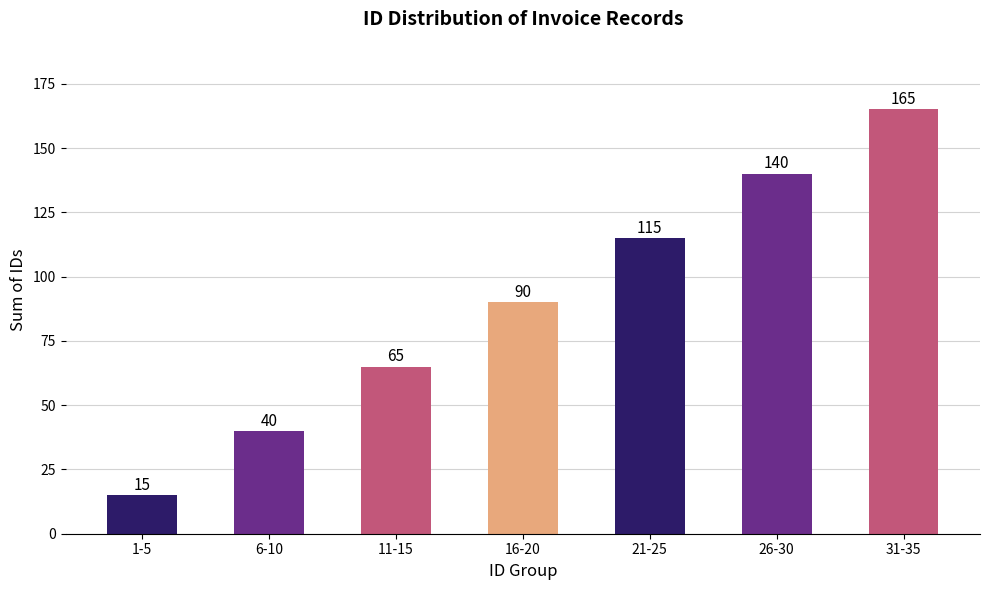

Approximately how many times larger is the value at 21-25 compared to 1-5?

7.7